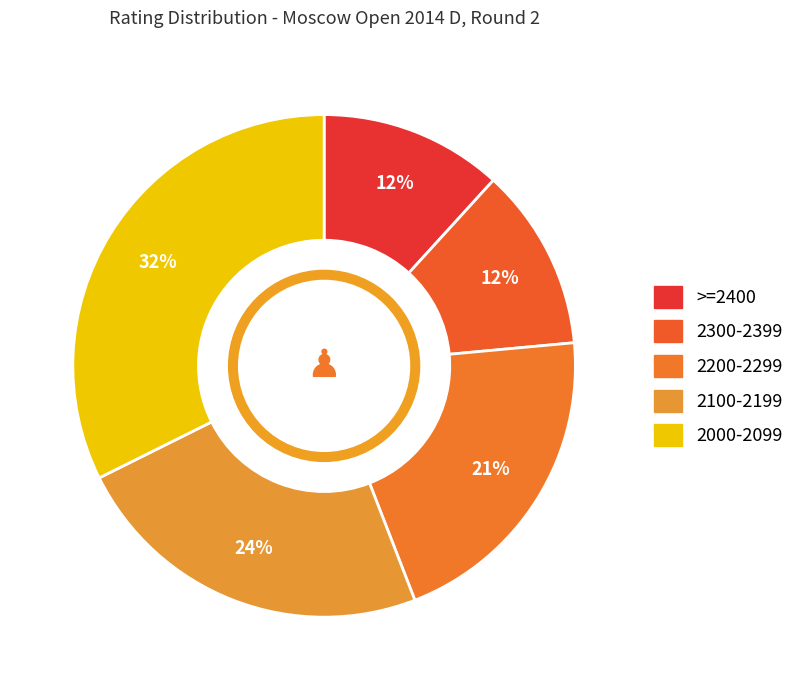

Count the number of slices in the pie.

5